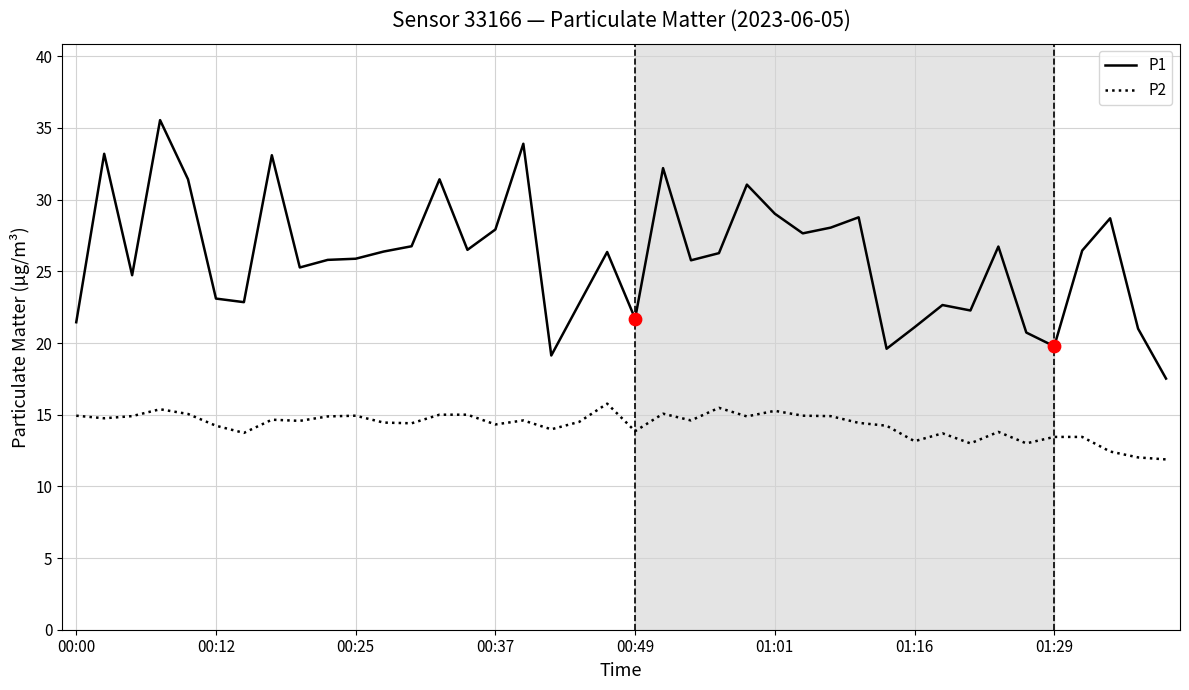

Which series has the largest total across all categories?

P1